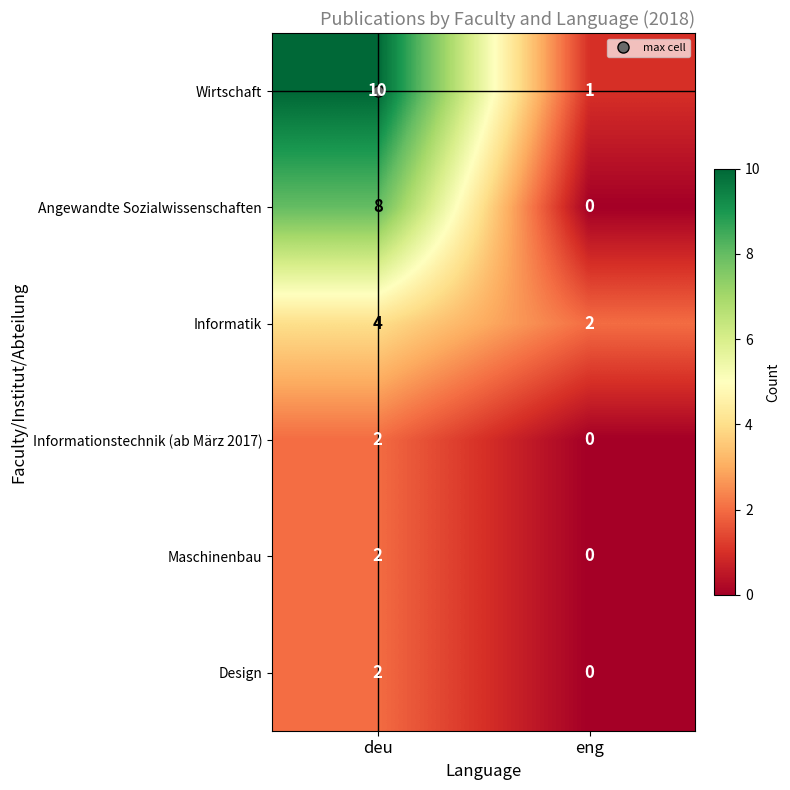

Which series has the widest spread of values?

Wirtschaft